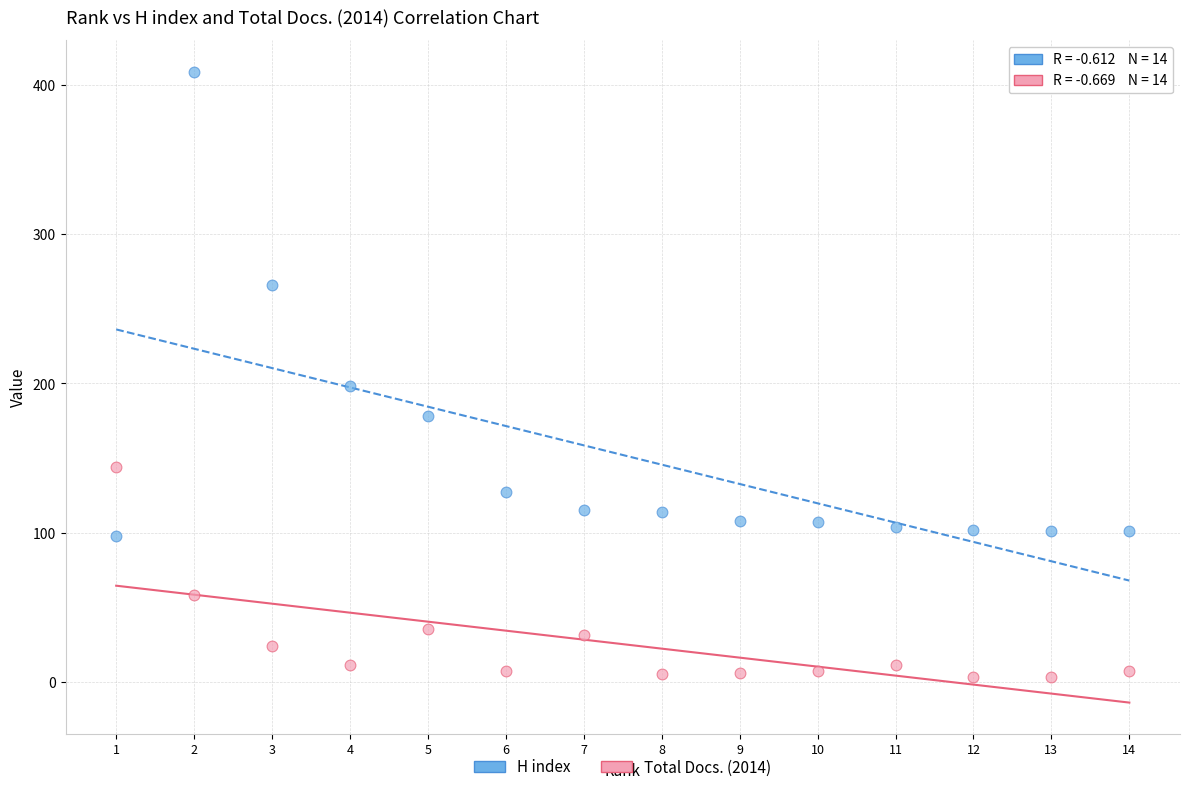

Across all data points, what is the range of Y values (max minus min)?

406